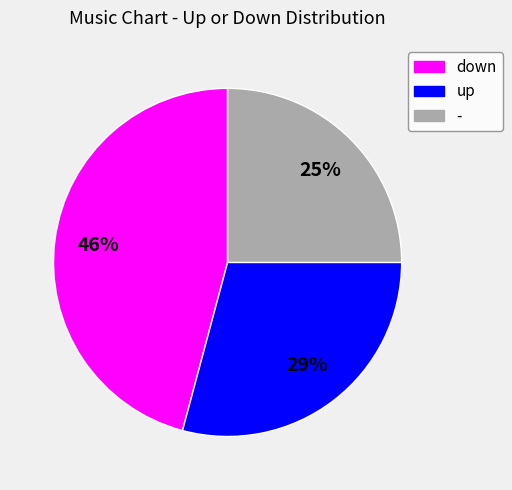

To the nearest percent, what is the difference between the largest and smallest slice percentages?

21%